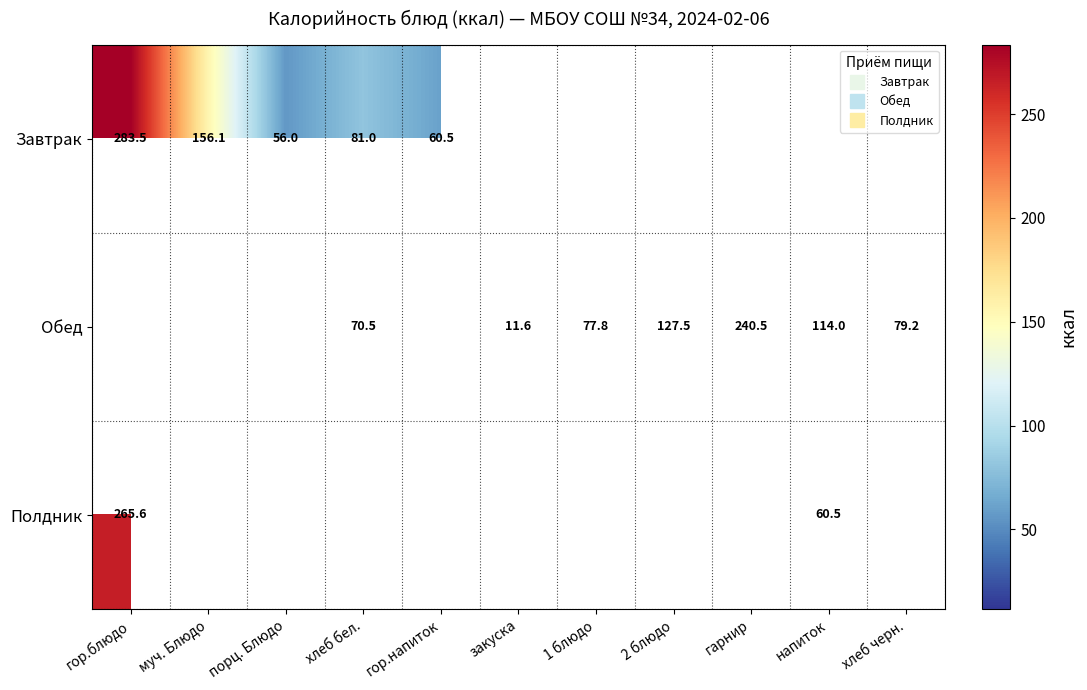

Which has a higher value, порц. Блюдо or гарнир?

гарнир